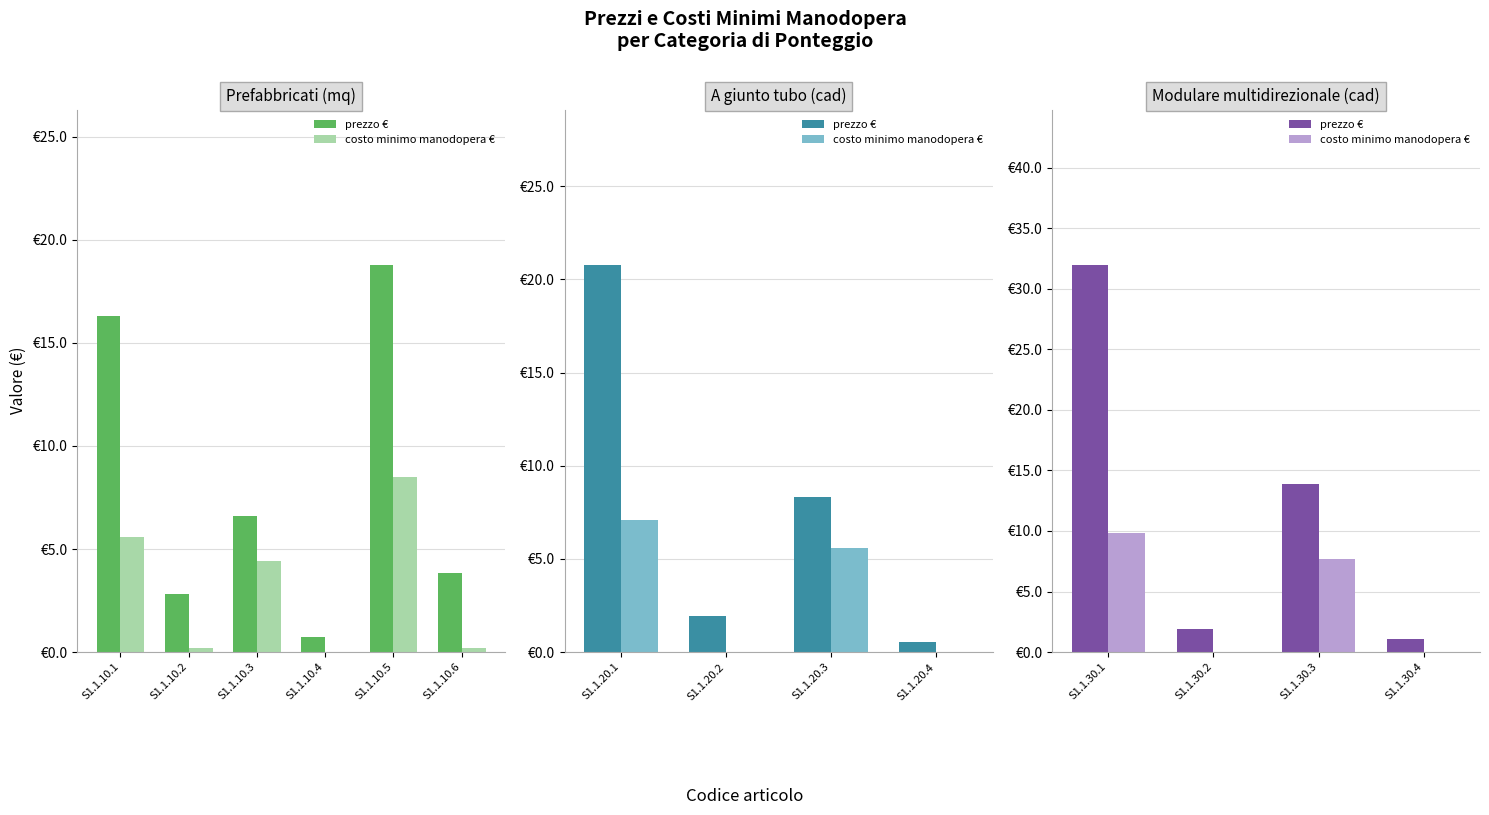

Are the bars grouped side by side (vs. stacked)?

Yes